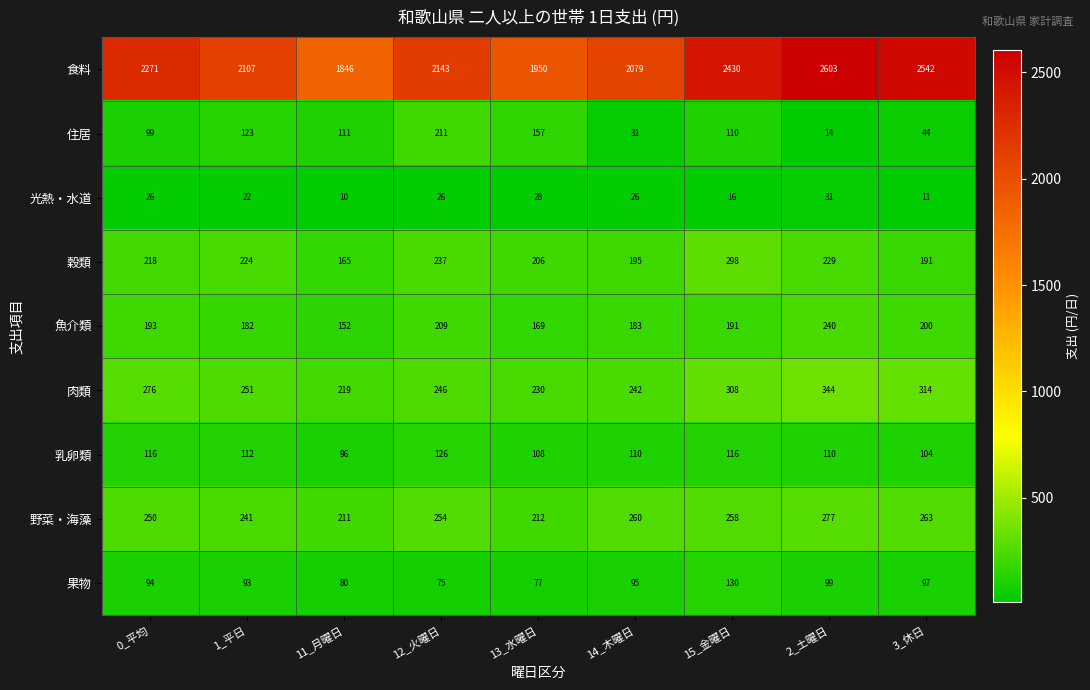

What is the spread (max minus min) of values at 14_木曜日?

2053